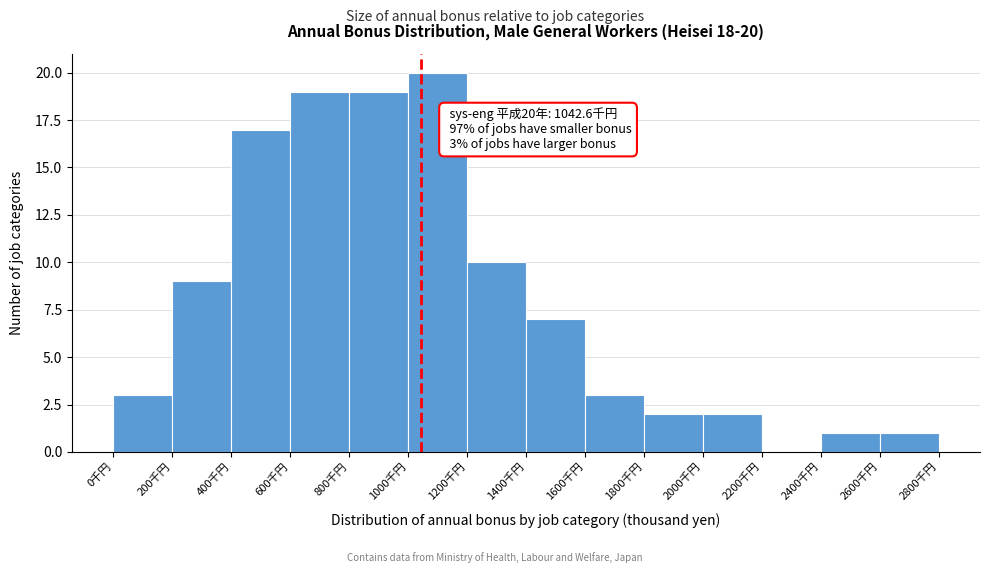

Over which range of the x-axis is the bar tallest?

1000 to 1200